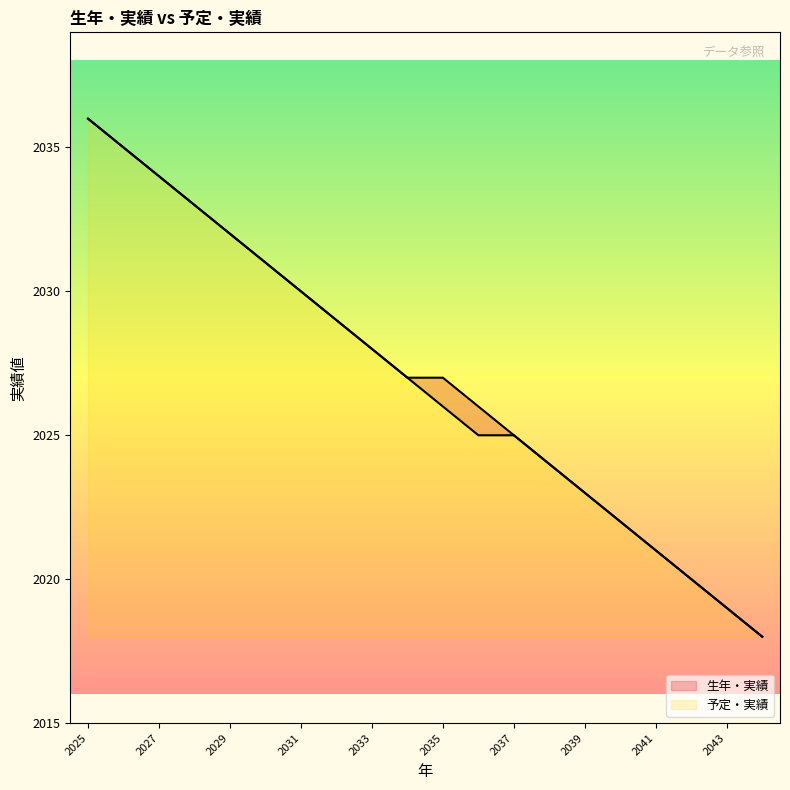

What is the smallest value displayed?

2018